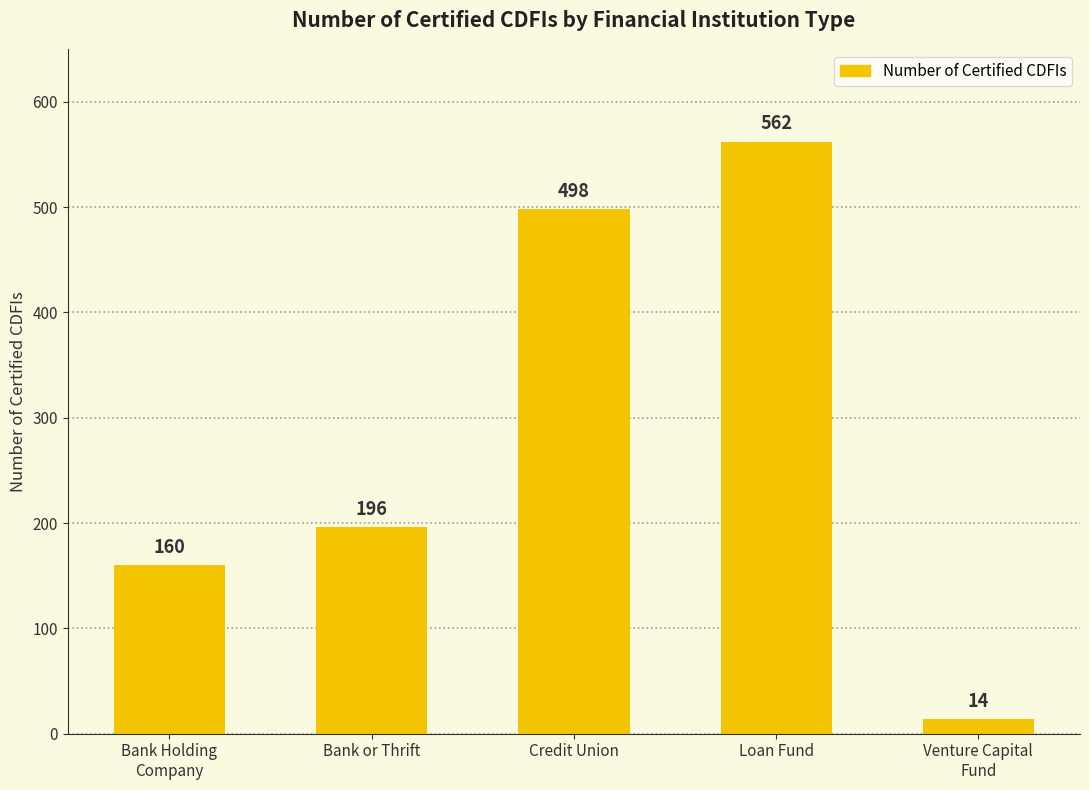

What is the value of the 4th bar from the left?

562